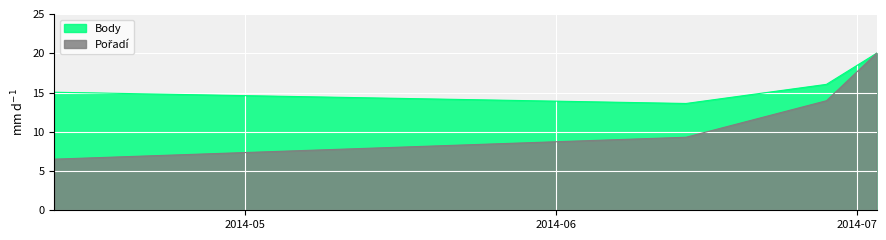

What is the sum of the Pořadí values at 2014-06-14 and 2014-07-03?

29.3